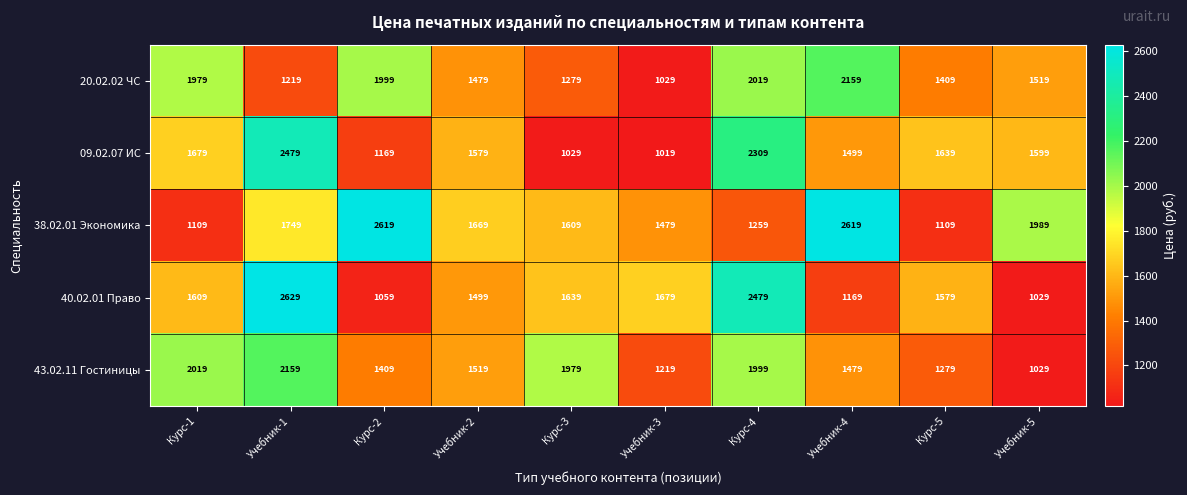

Which series has the largest total across all categories?

38.02.01 Экономика